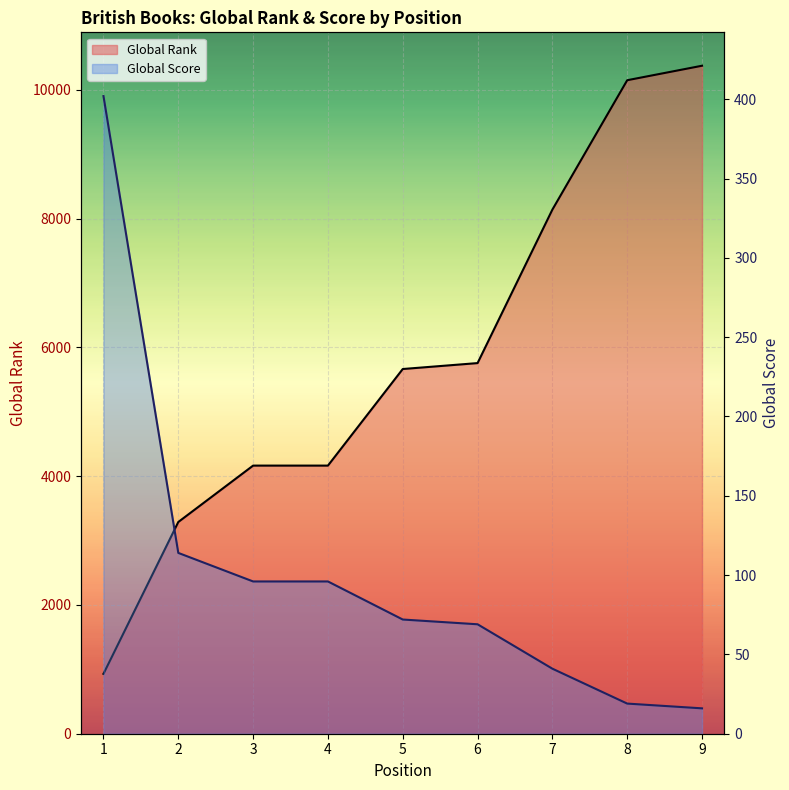

What is the value of the Global Score point at the 5th from the left?

72